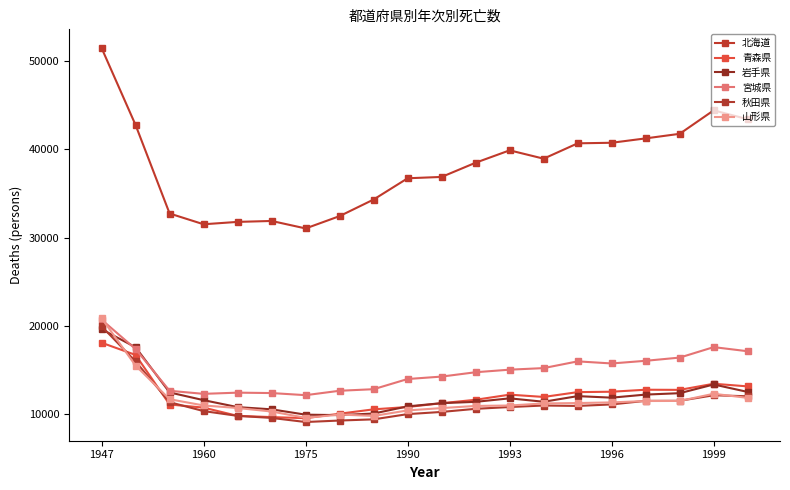

Does the chart display data point markers on the line(s)?

Yes